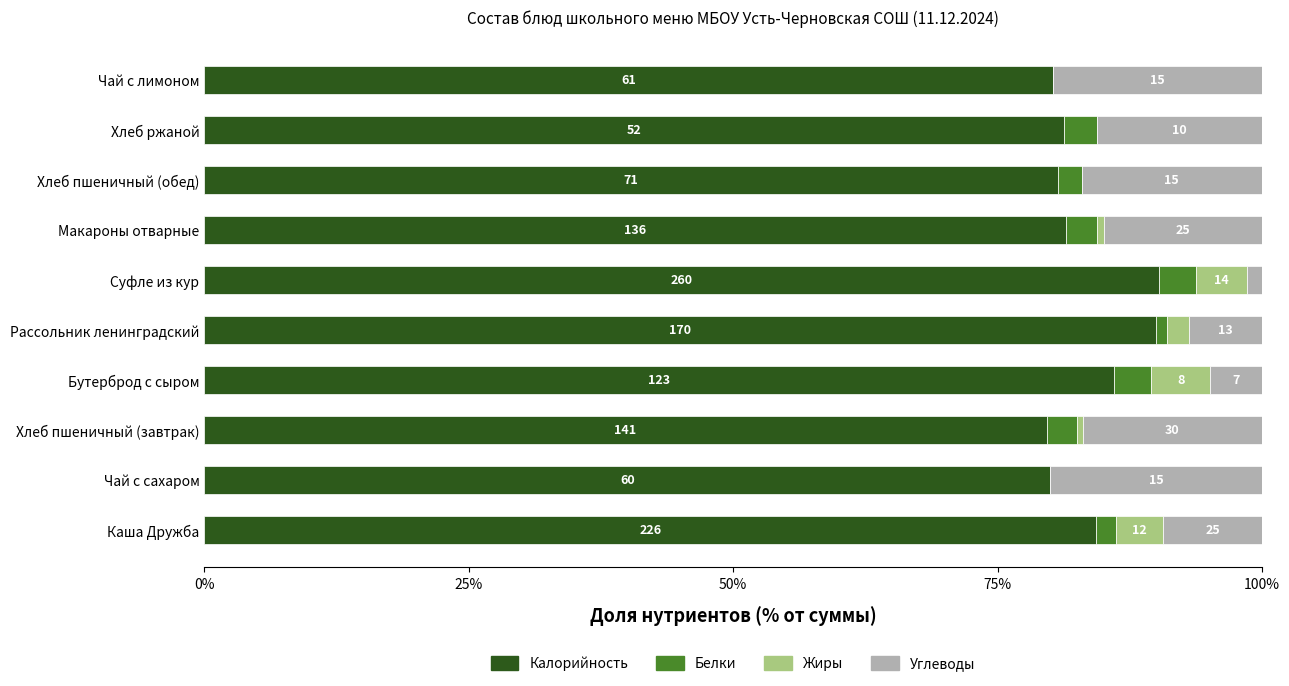

What is the difference between the maximum and minimum values in the Углеводы series?

18.6